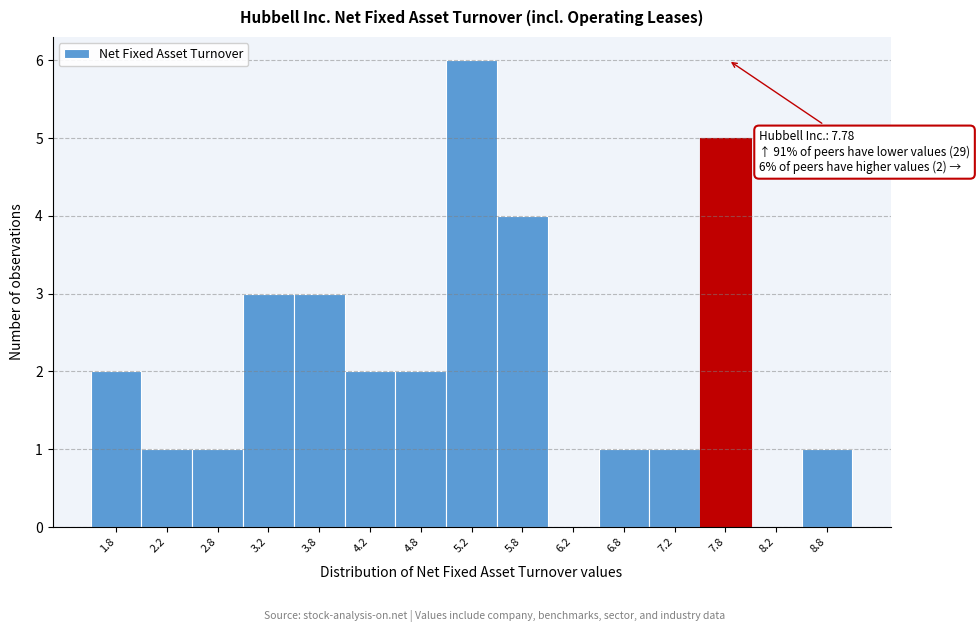

Which range on the x-axis has the tallest bar?

5.0 to 5.5